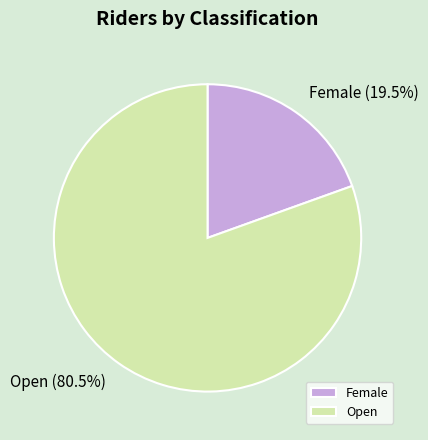

Which category has the smallest portion of the pie?

Female